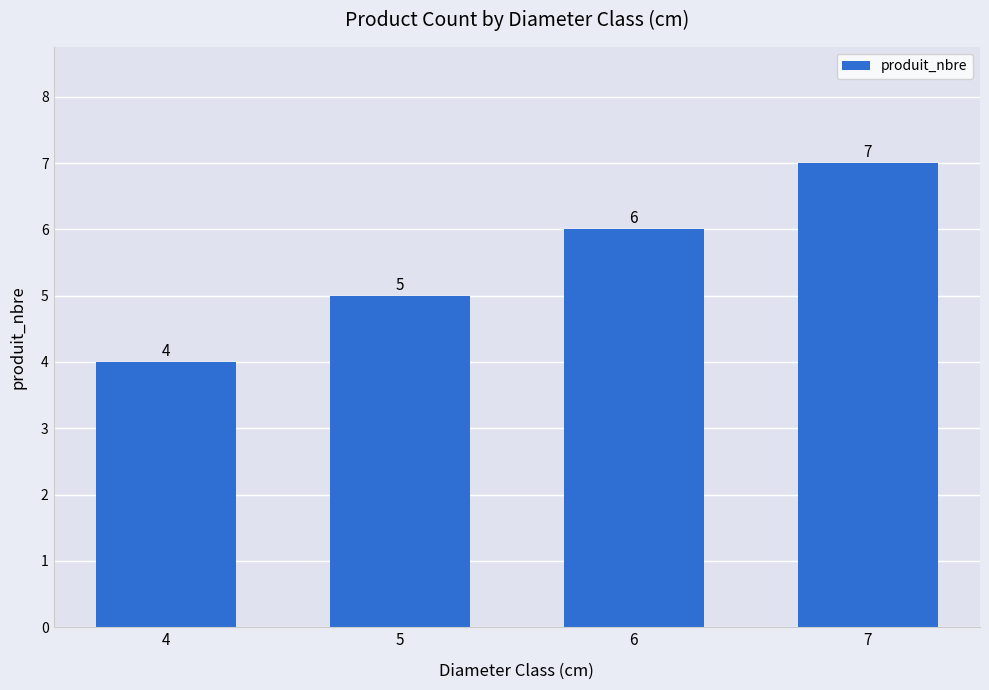

List the labels in order of value, smallest first.

4, 5, 6, 7